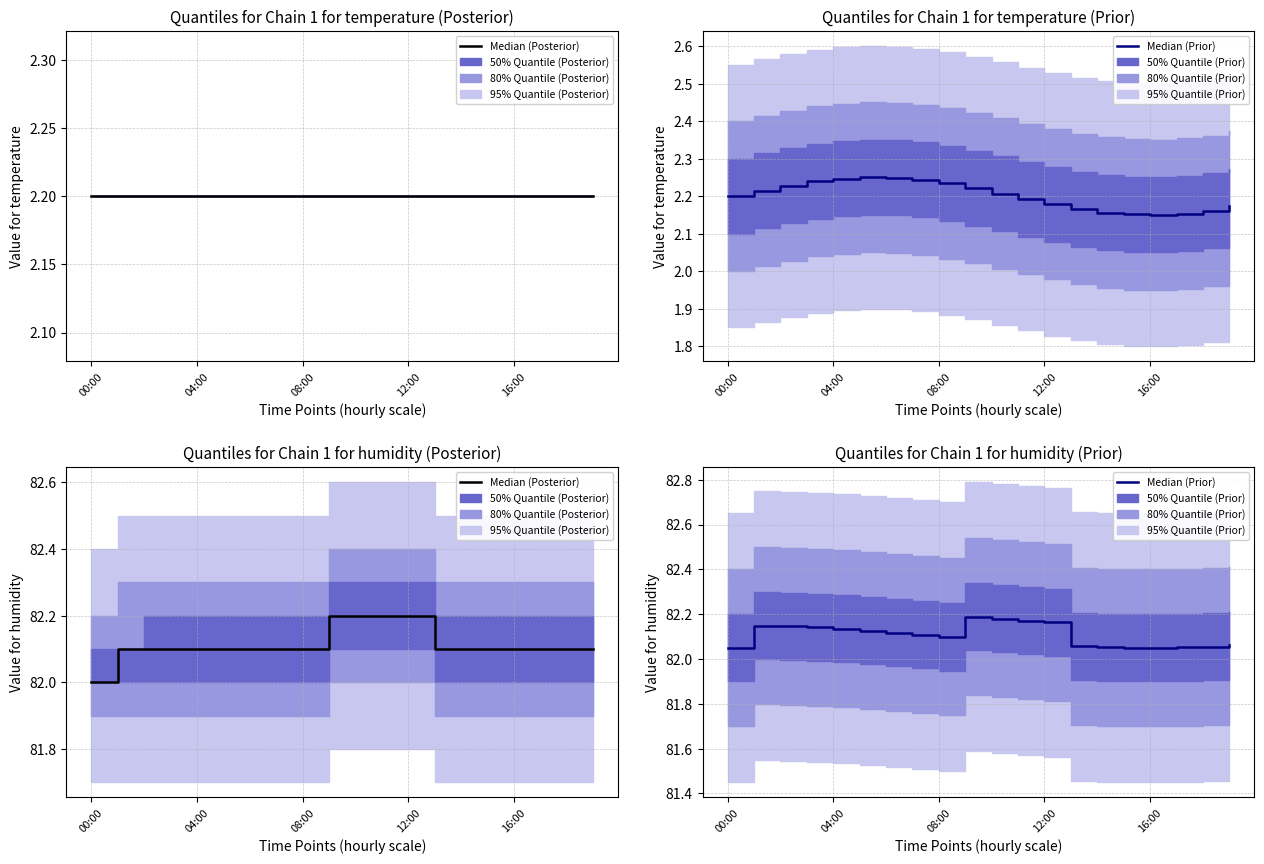

At which category does Median (Prior) reach its first local valley?

08:00